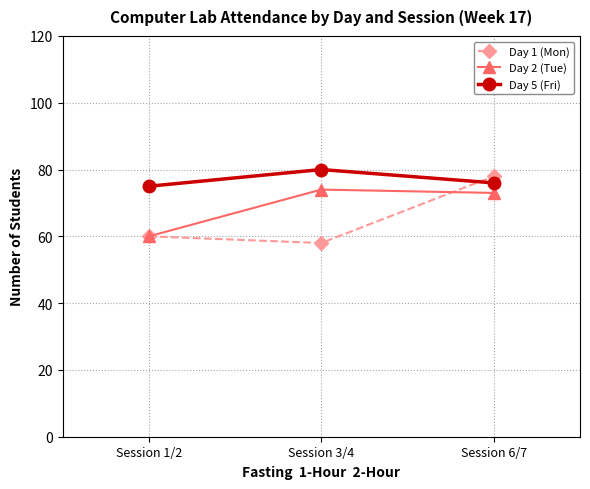

What is the highest value of the Day 5 (Fri) series?

80